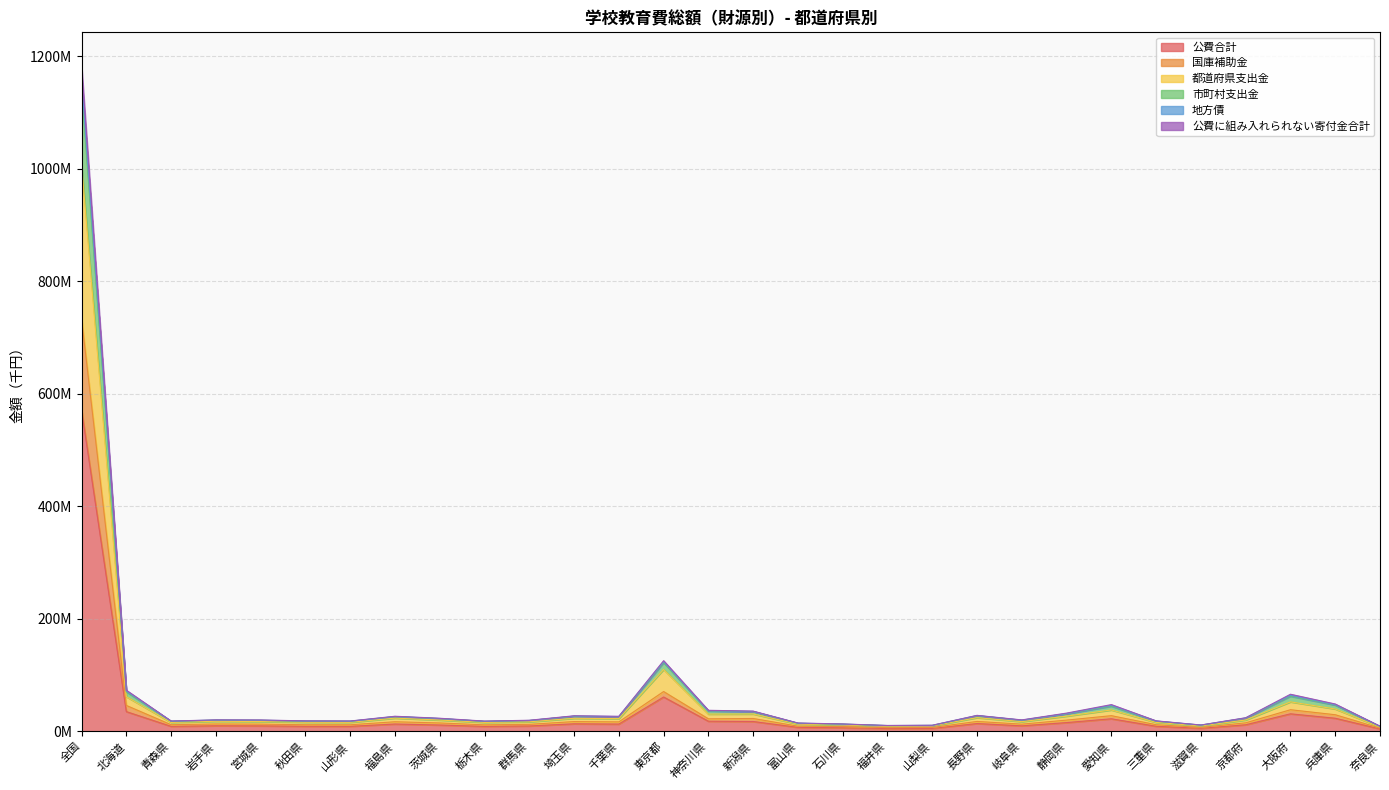

Does the chart have visible grid lines?

Yes